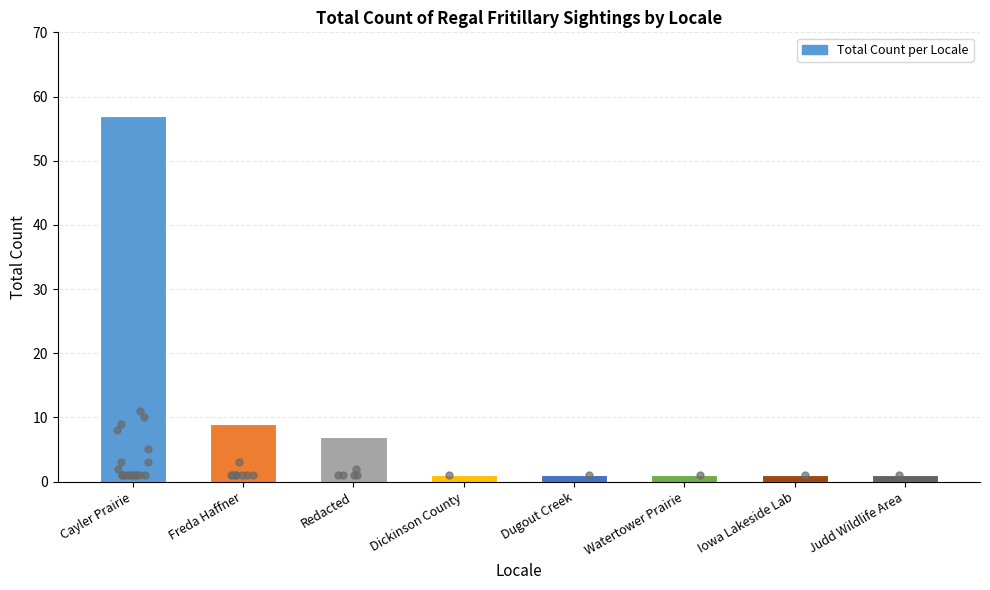

What is the change in value from Freda Haffner to Redacted?

-2